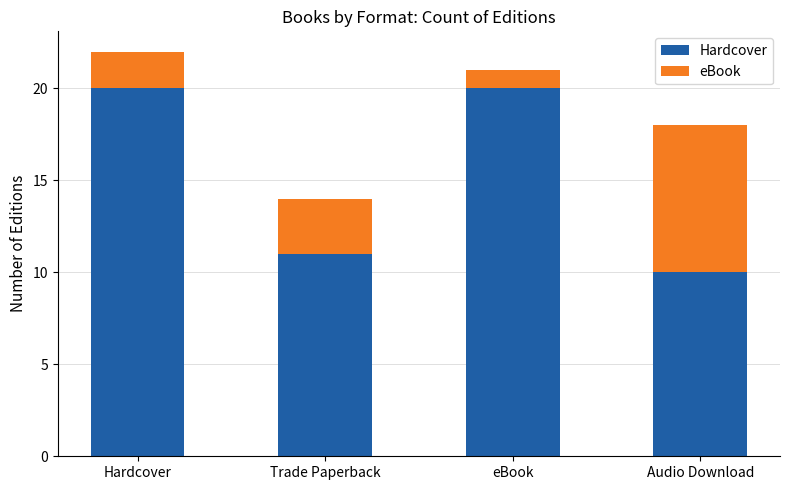

What is the highest value of the Hardcover series?

20